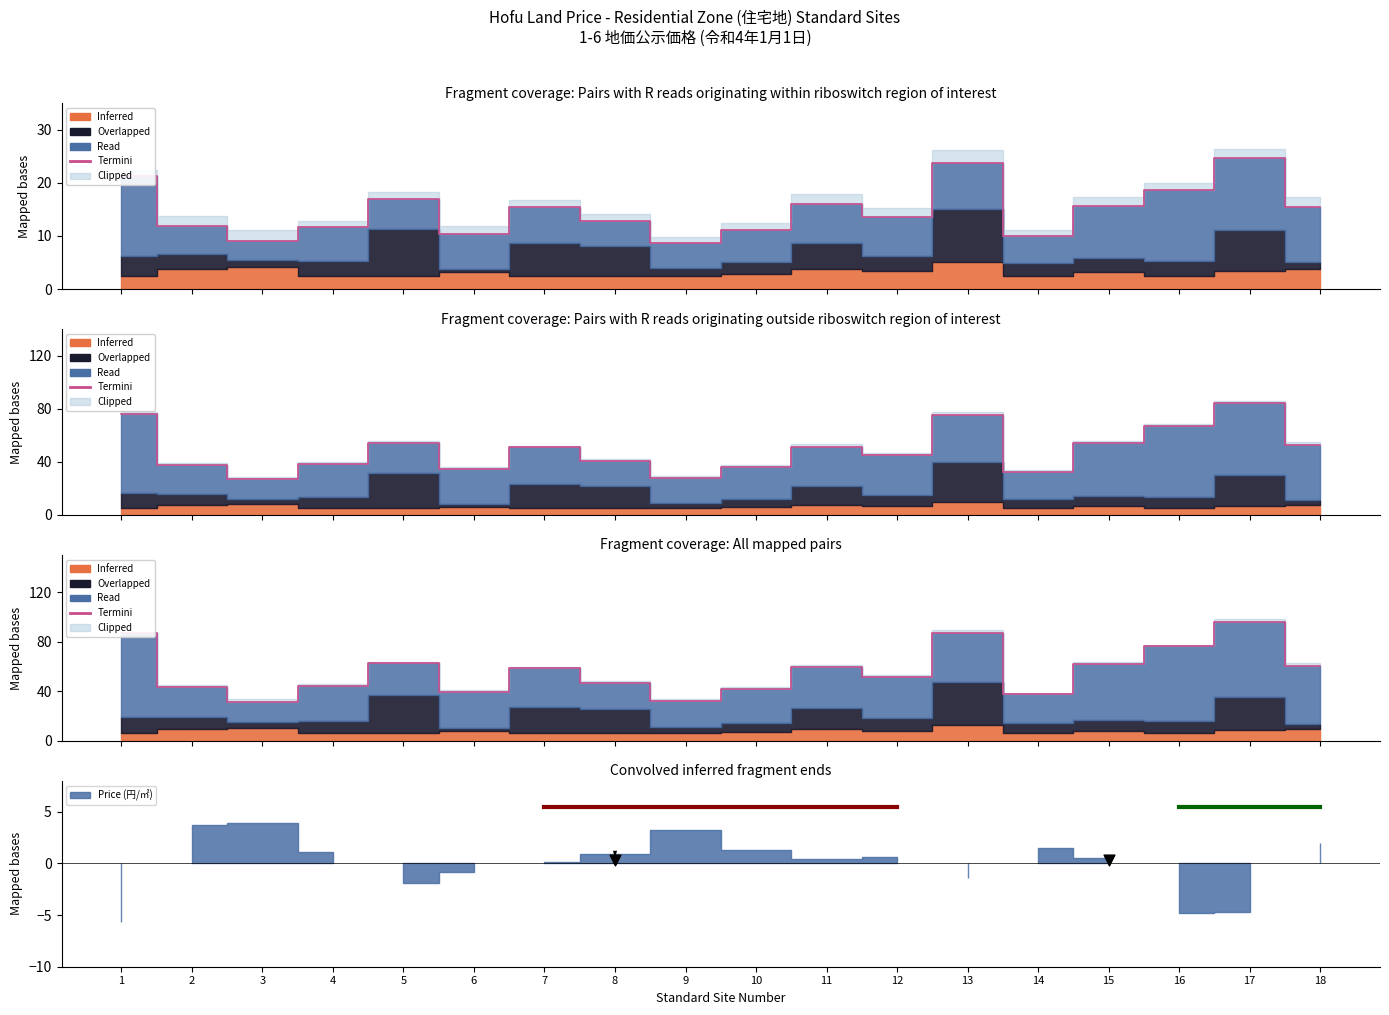

Between 16 and 2, which is larger?

16